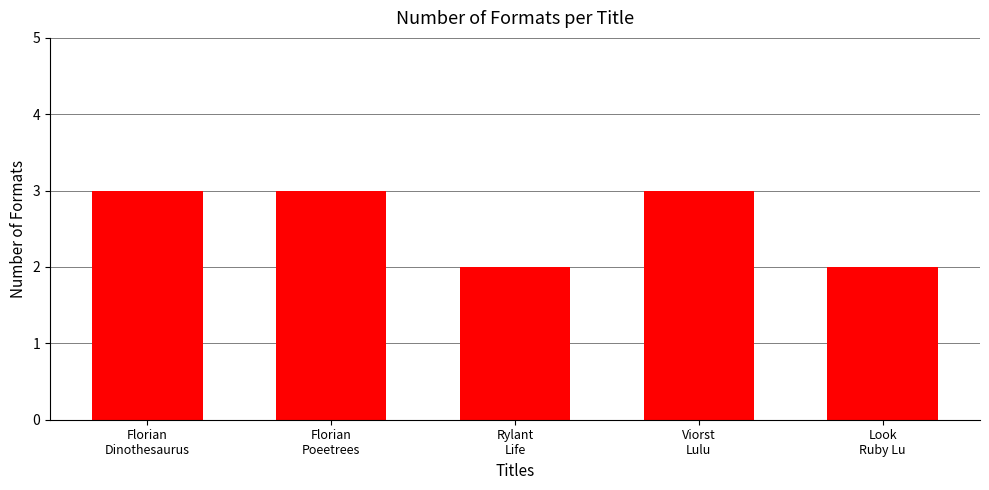

The chart shows a value of 2 at Rylant
Life. True or false?

True